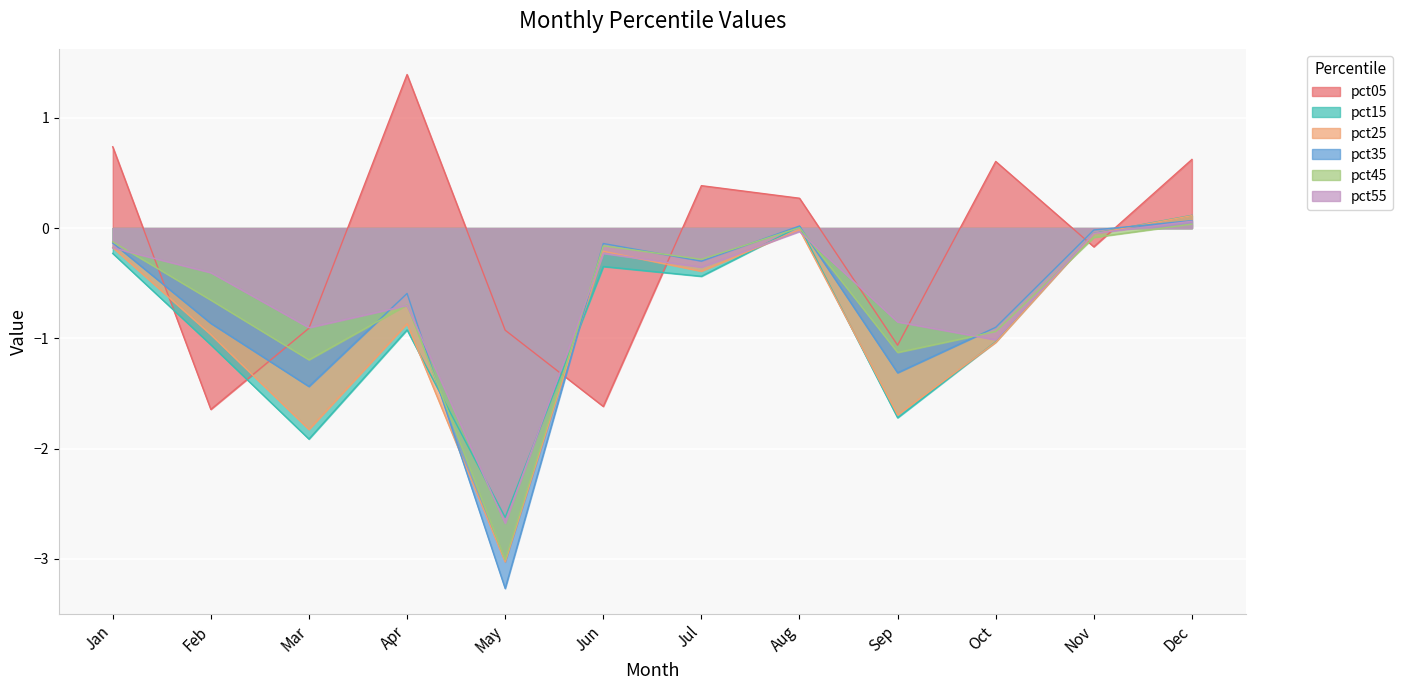

Between which two adjacent categories do pct35 and pct55 first intersect?

Jan and Feb